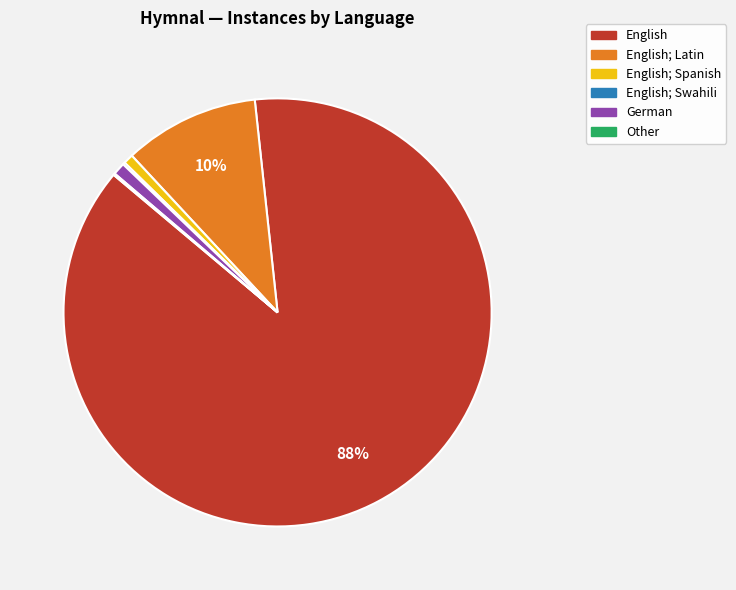

To the nearest percent, what is the average slice percentage?

17%